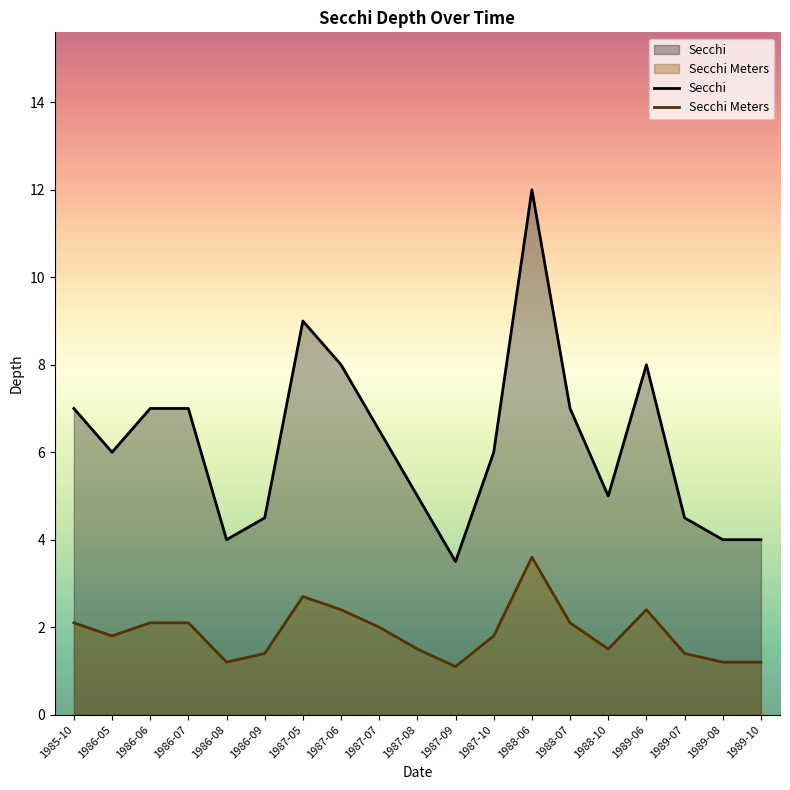

At which category is the sum across all series the highest?

1988-06